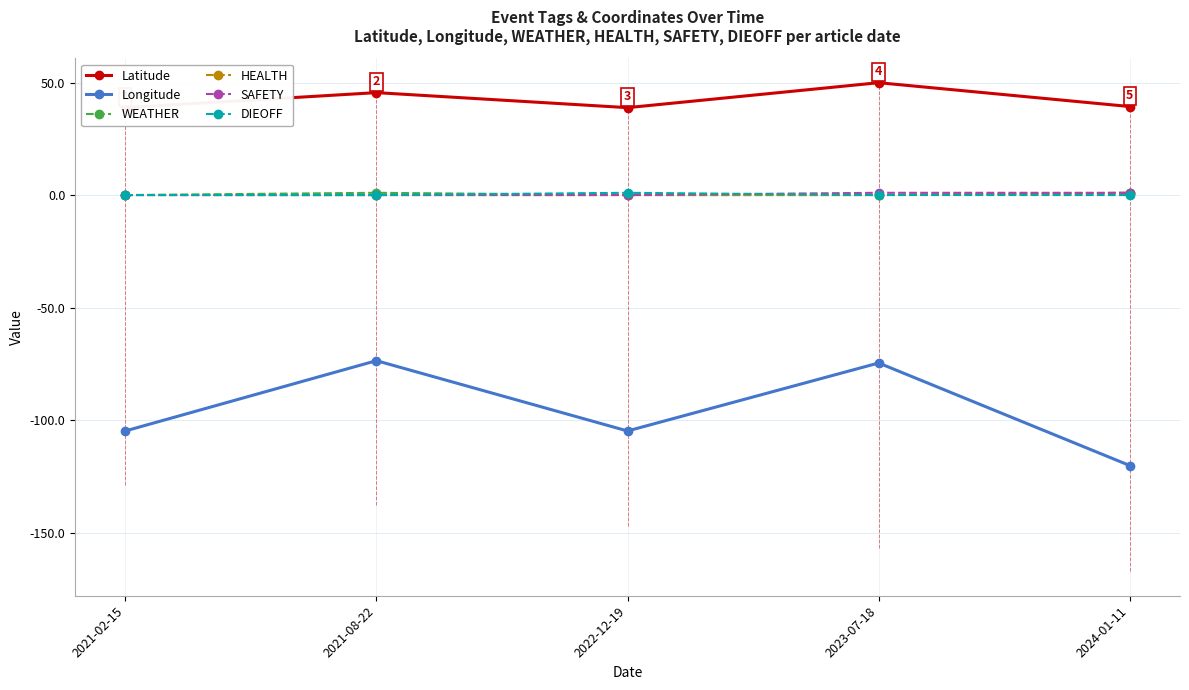

How many interior local peaks does the WEATHER series have?

1